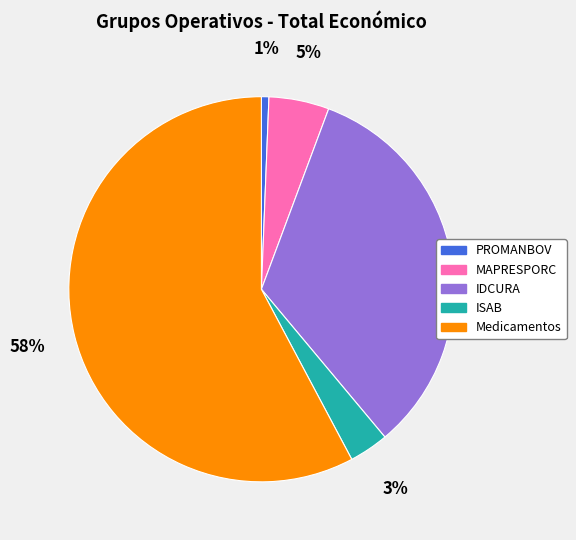

Rank the categories by value from lowest to highest.

PROMANBOV, ISAB, MAPRESPORC, IDCURA, Medicamentos